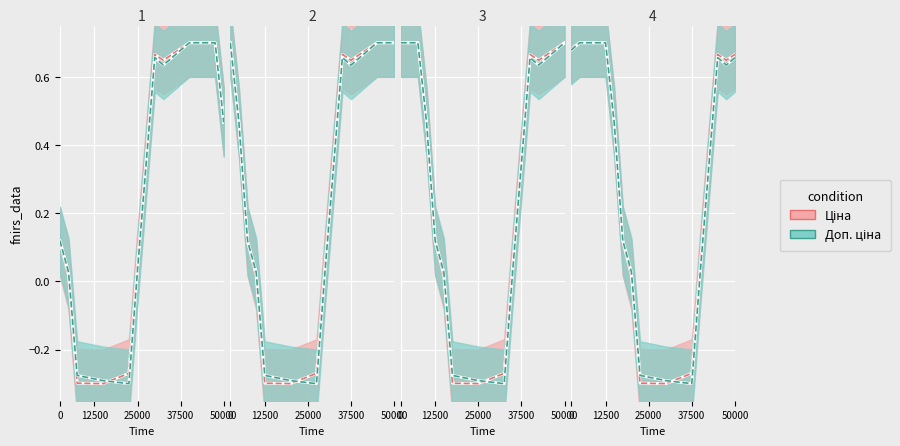

List the series in order of their peak value, lowest first.

Доп. ціна, Ціна